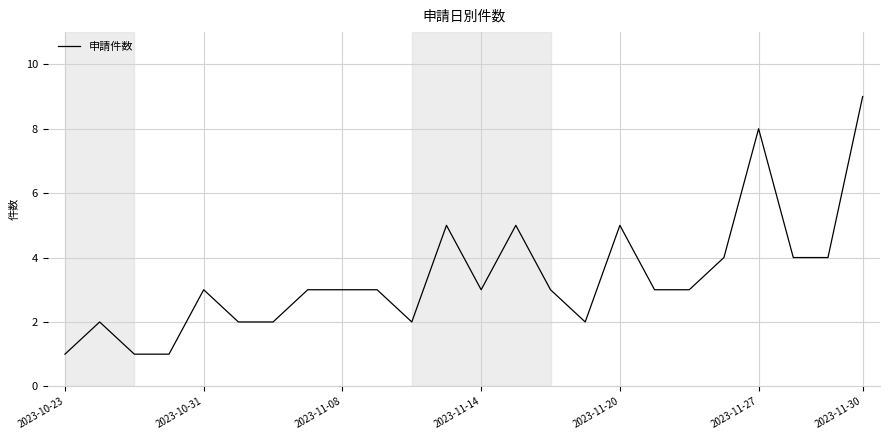

What is the greatest value displayed?

9